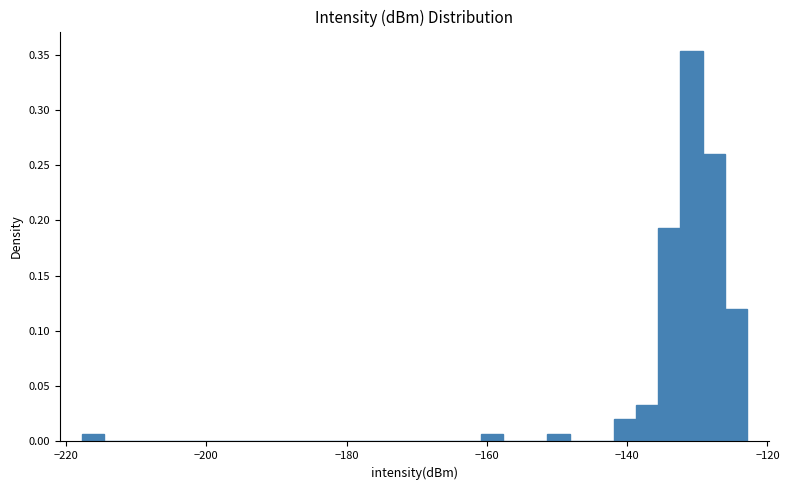

Read against the x-axis, roughly where is the centre of the tallest bar?

-130